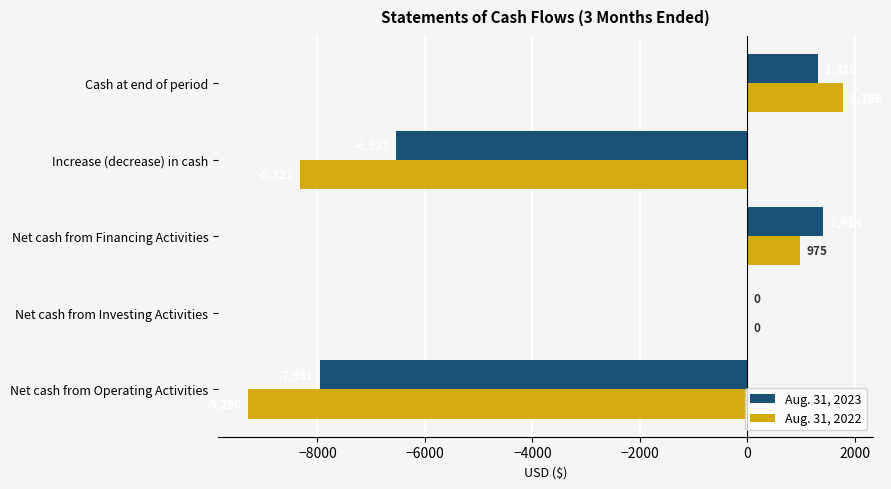

Count the number of categories in the chart.

5